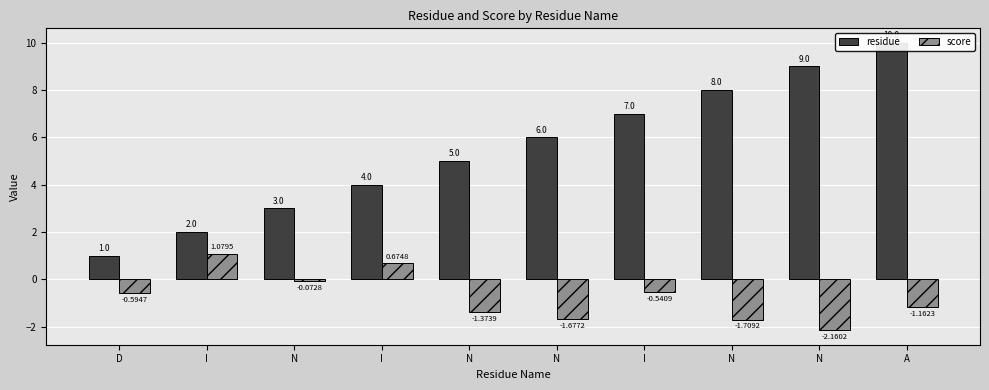

At which category is the sum across all series the highest?

A